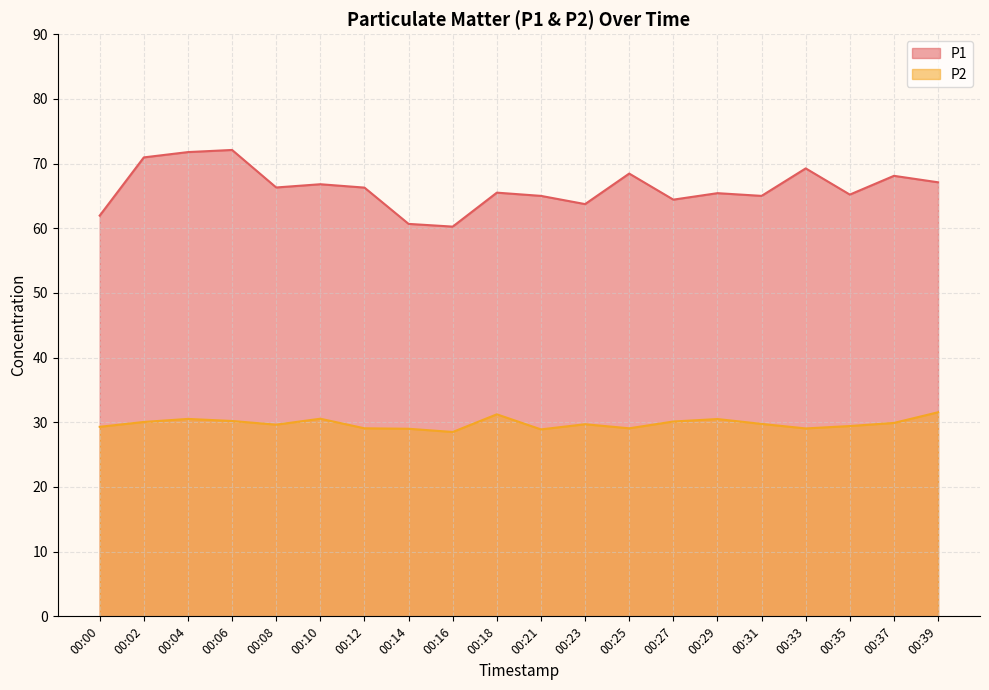

Count the number of data series in this chart.

2